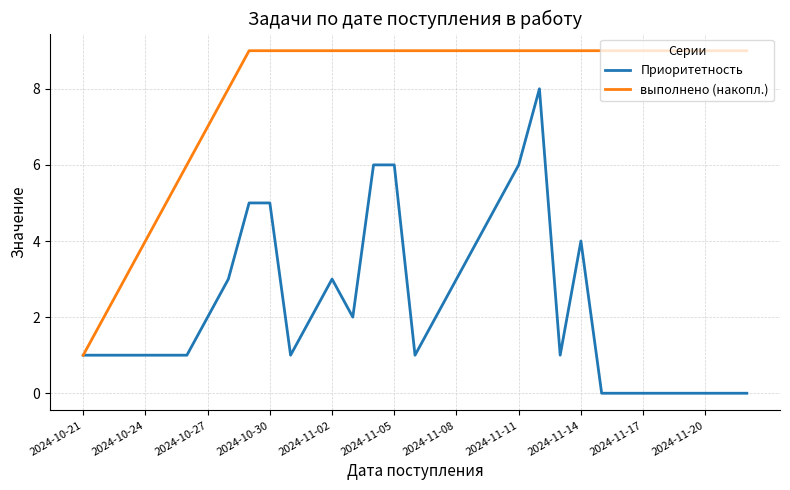

True or false: Приоритетность has more than 1 interior local peaks.

True